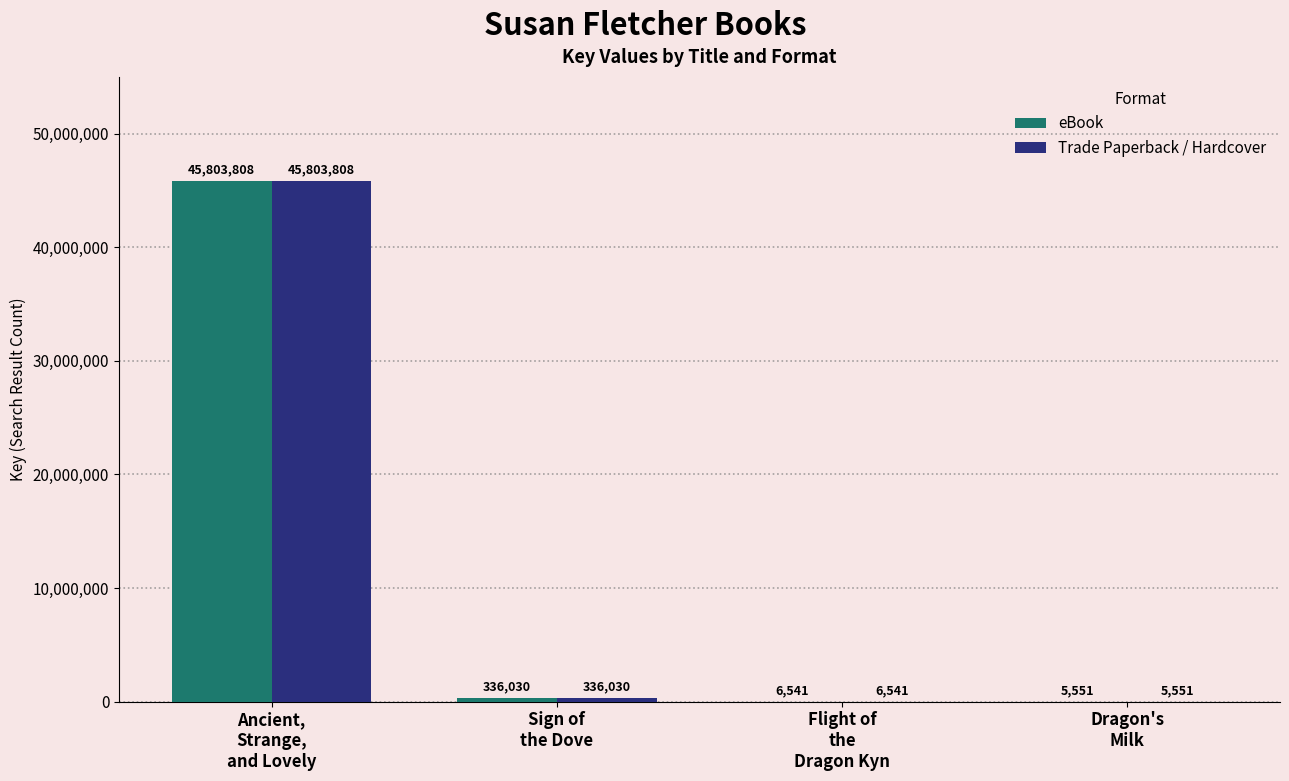

At which label does Trade Paperback / Hardcover reach its peak?

Ancient,
Strange,
and Lovely